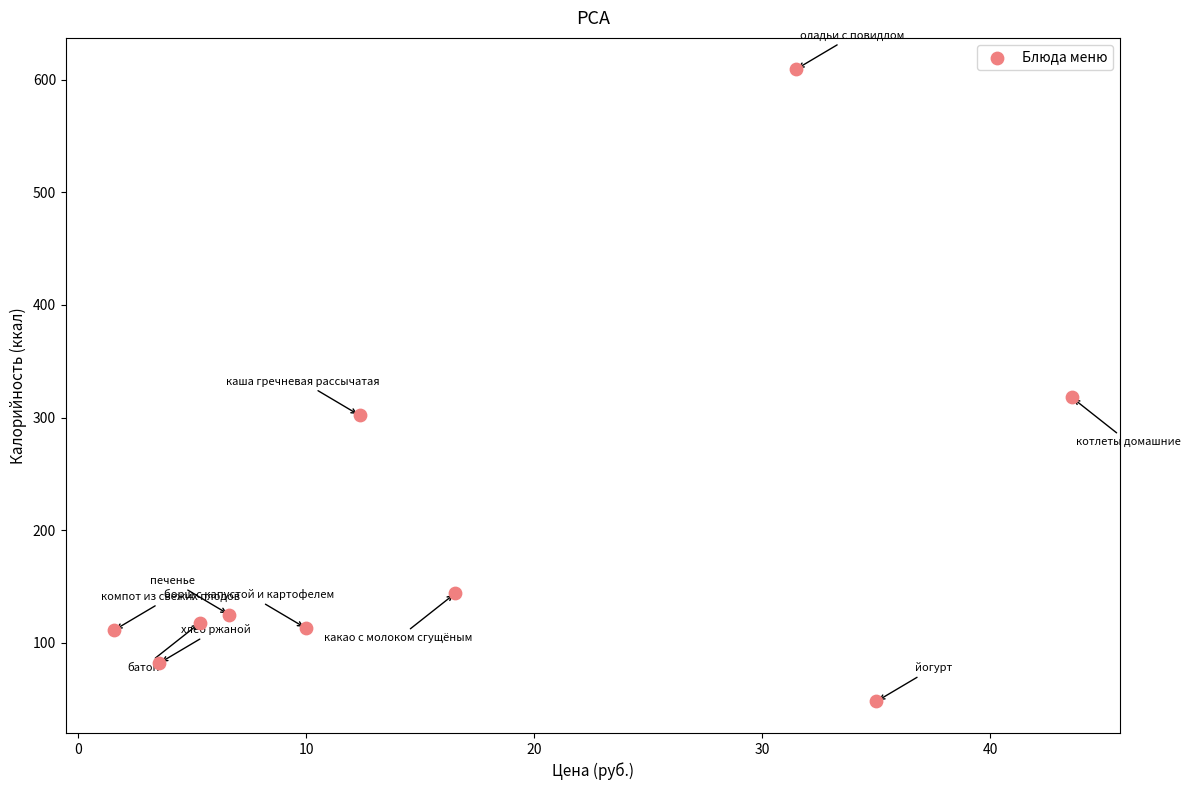

What Y value in the scatter plot is closest to 328?

318